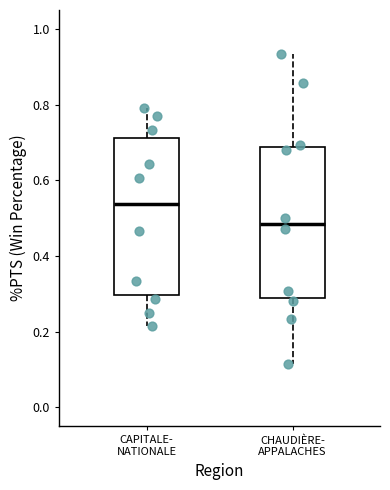

Which box's median line is the lowest?

CHAUDIÈRE- APPALACHES